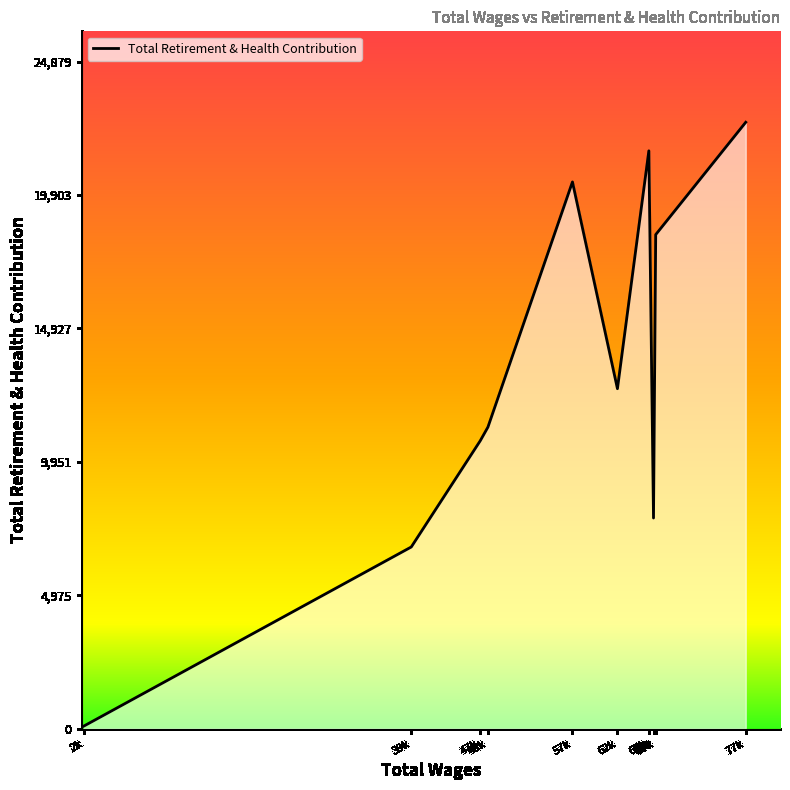

List the labels in order of value, largest first.

77415.0, 66474.0, 57845.0, 67248.0, 62926.0, 48298.0, 47431.0, 66999.0, 39641.0, 2662.0